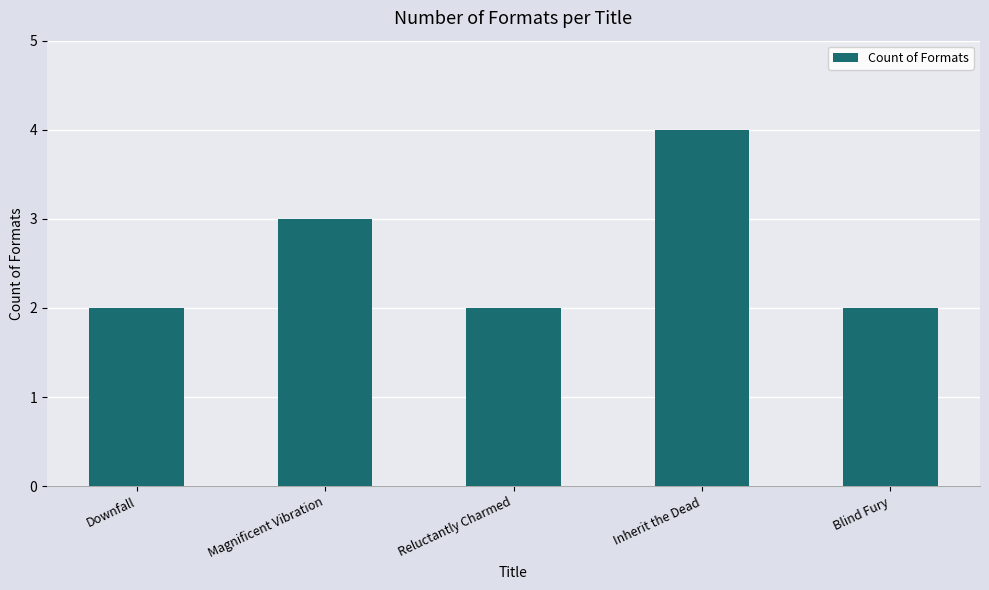

What is the approximate value at Magnificent Vibration?

3